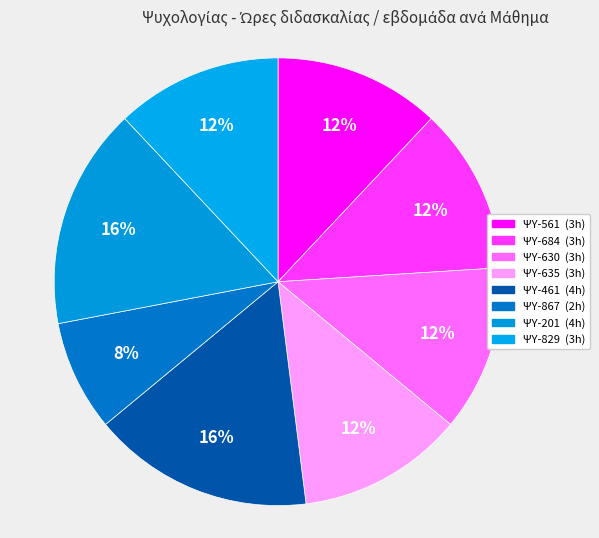

The ΨΥ-201 slice represents 16% of the pie. True or false?

True